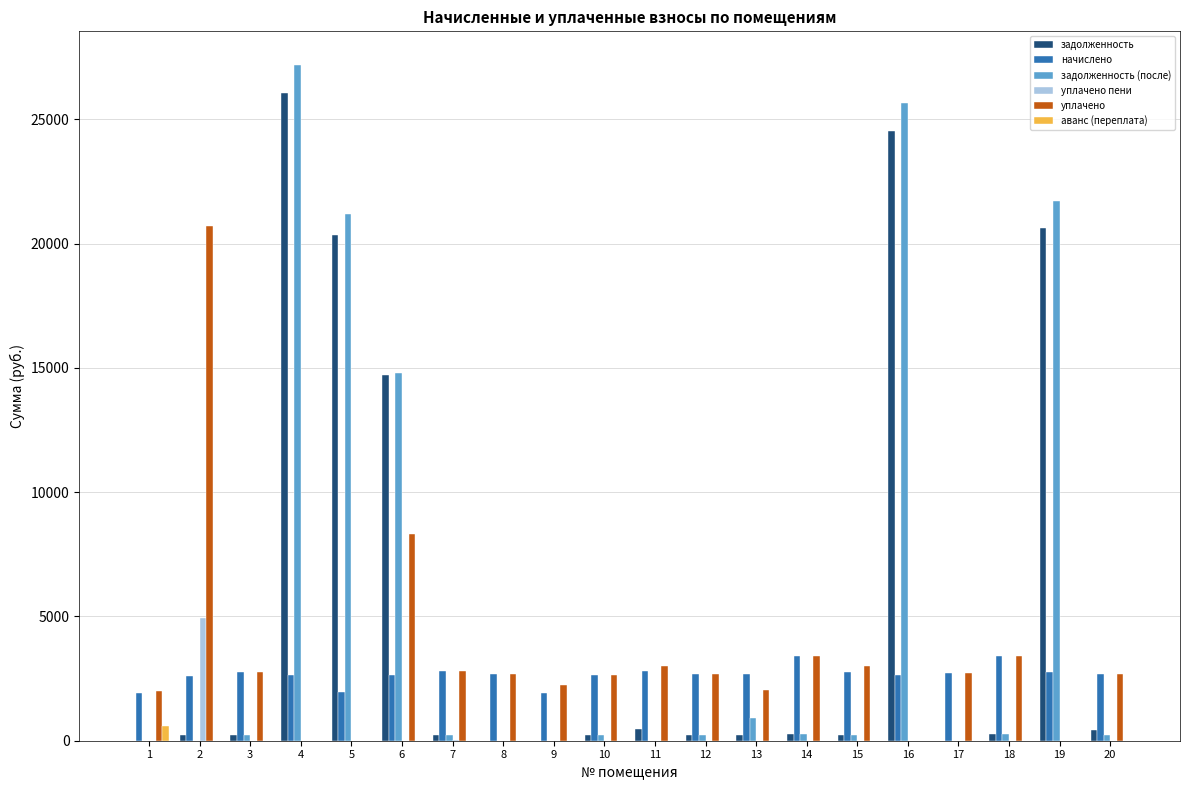

The value of начислено at 6 is 4672.2. True or false?

False